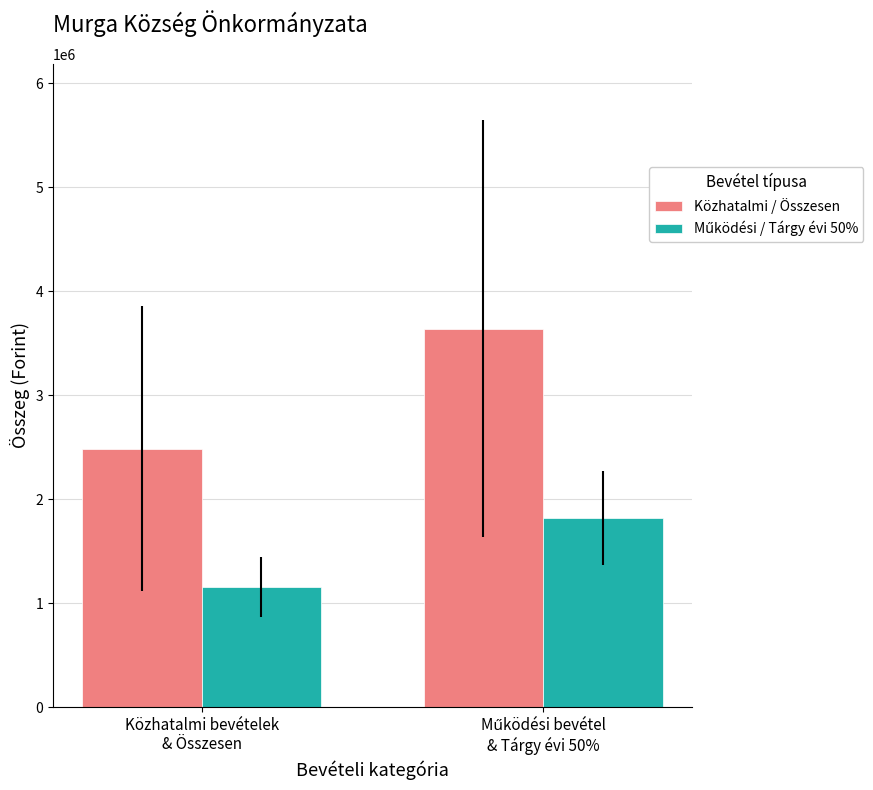

Are the bars horizontal?

No